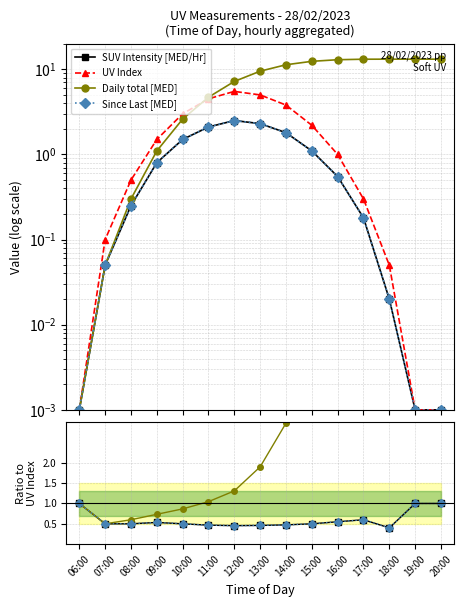

Which category has the lowest value in the SUV Intensity [MED/Hr] series?

06:00